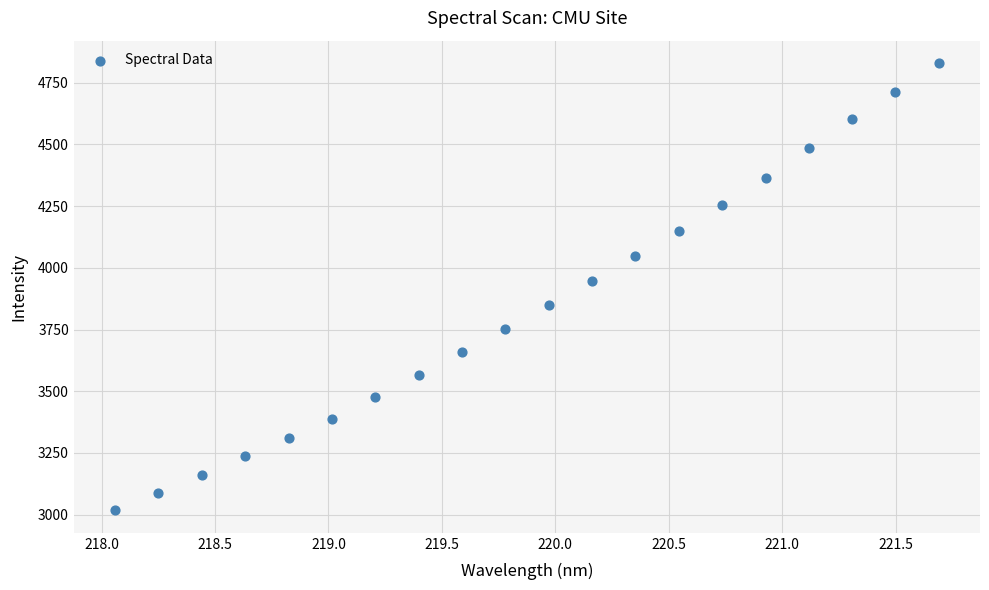

What Y value in the scatter plot is closest to 3923?

3945.5